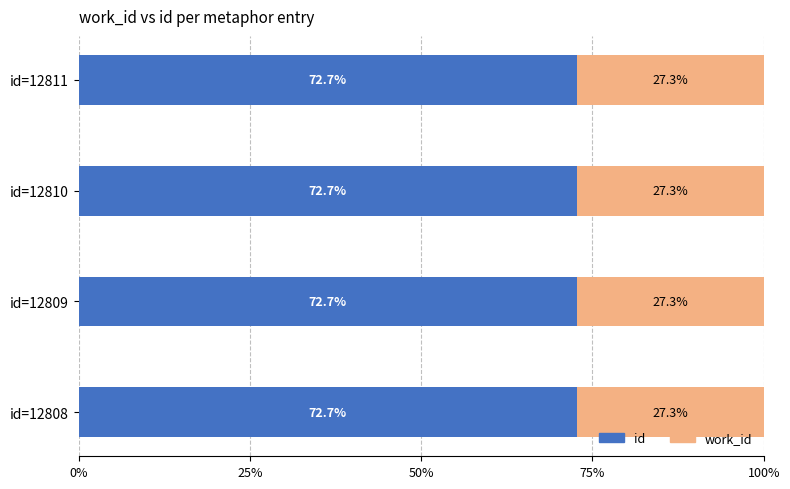

True or false: id has a value of 102.5 at id=12808.

False